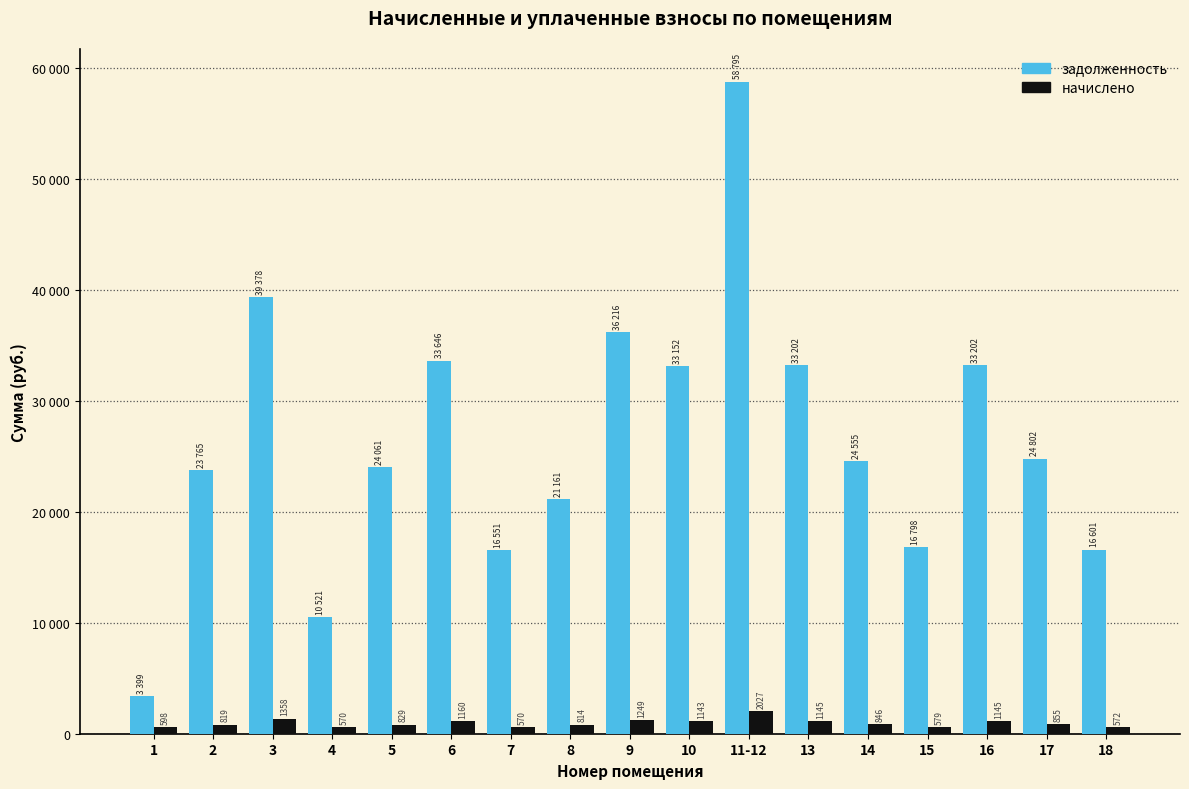

What are all the series names shown in the legend?

задолженность, начислено